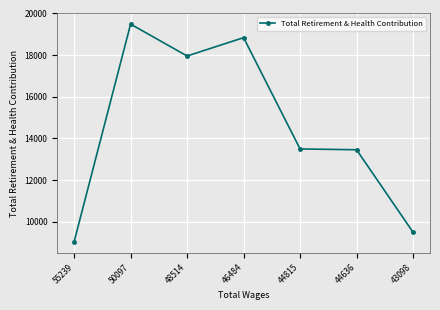

At which category does the data reach its first local peak?

50097